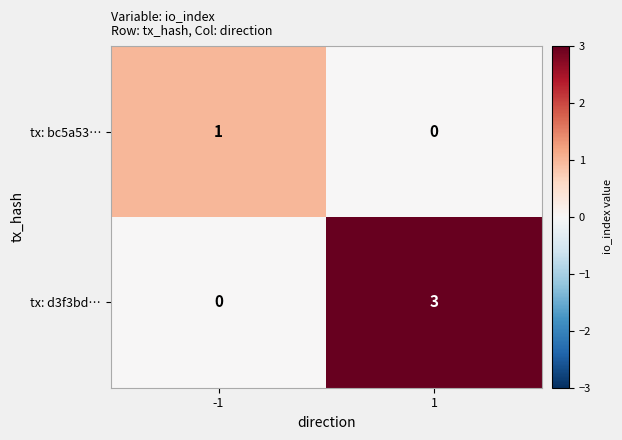

Reading left to right, extract all data points from this chart.

tx: bc5a53…: -1=1	1=0
tx: d3f3bd…: -1=0	1=3